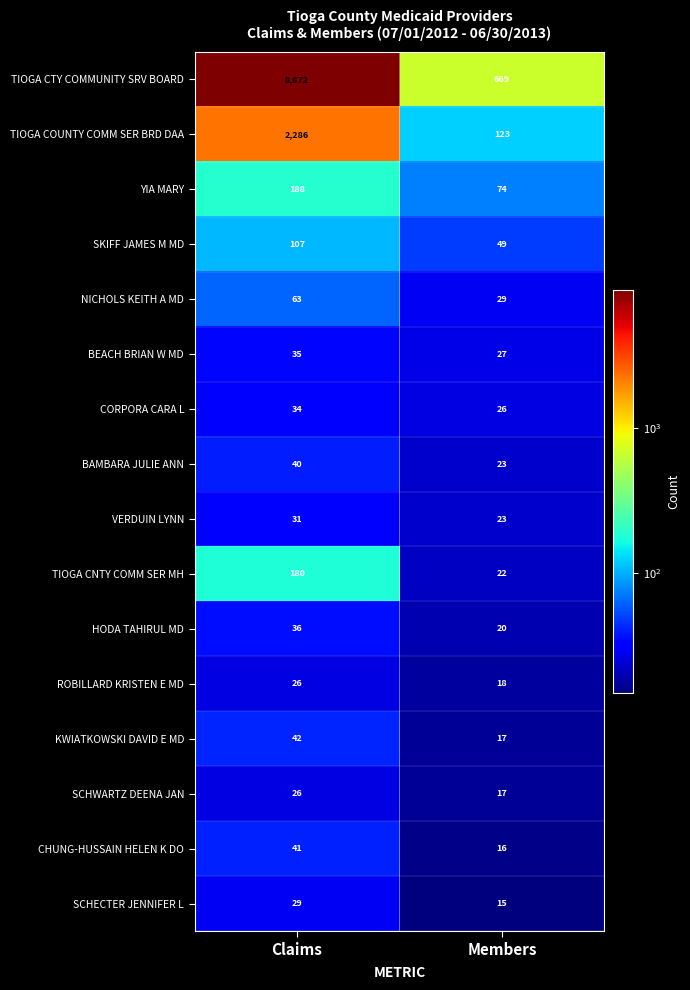

What value does the KWIATKOWSKI DAVID E MD series have at Claims, to the nearest 10?

40